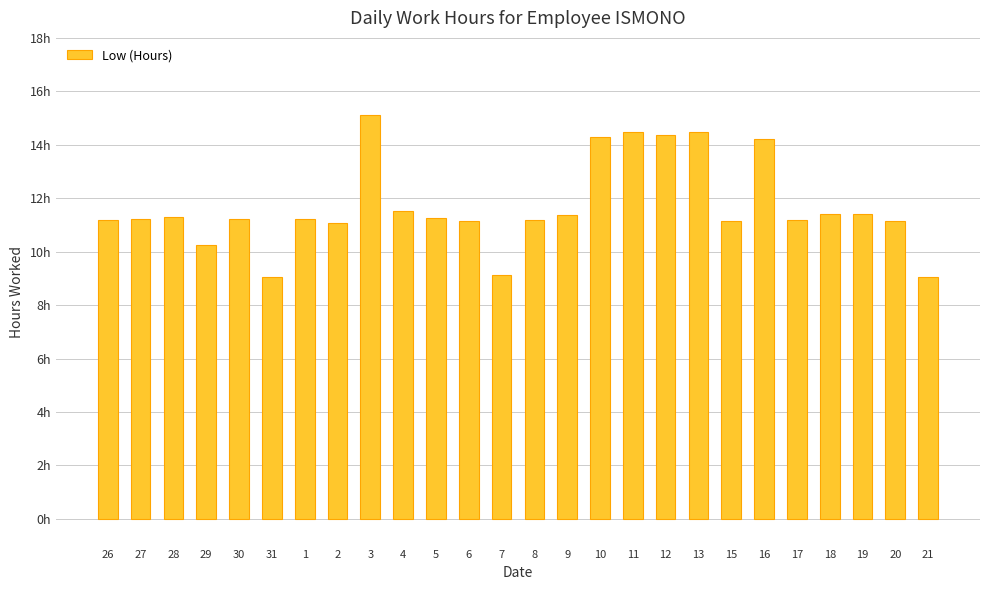

What is the difference between the values at 16 and 17?

3.0